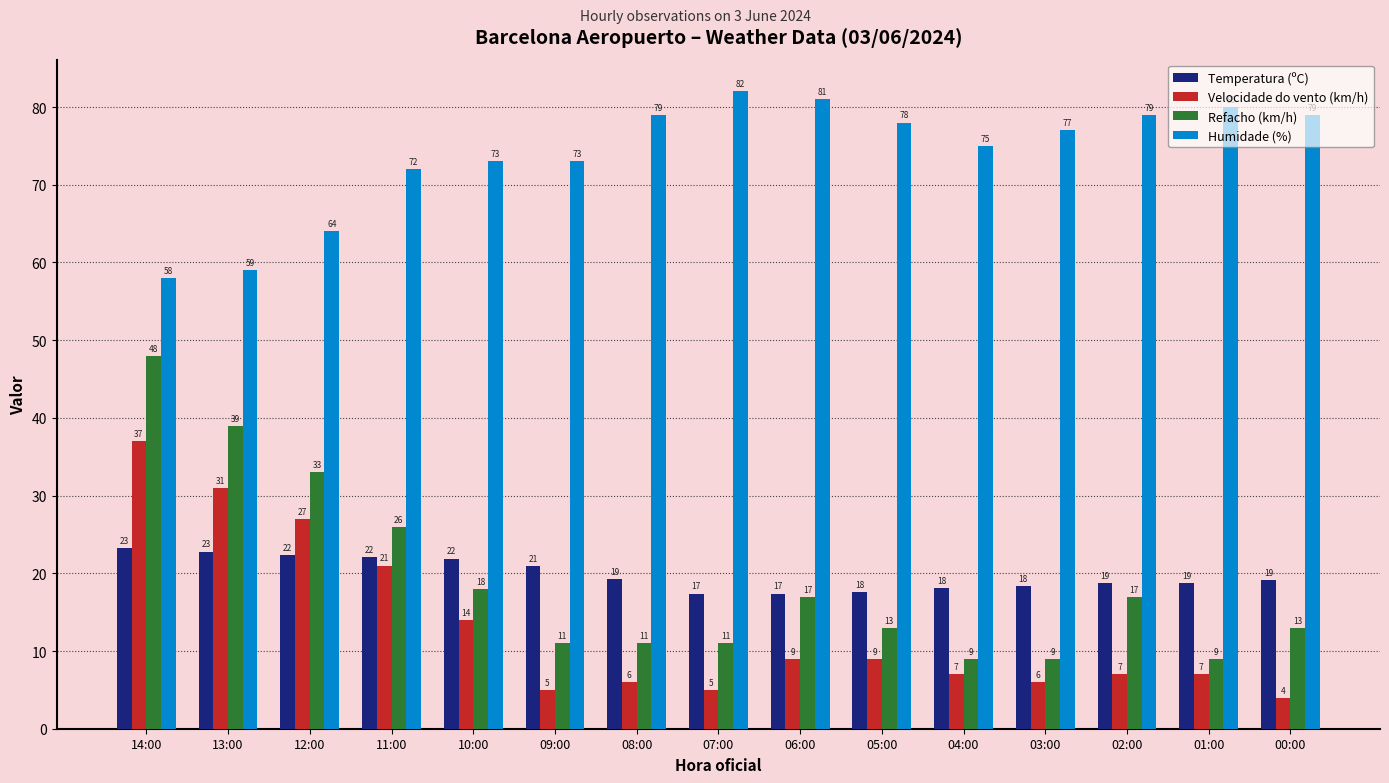

Where does the Refacho (km/h) series first go above 13?

14:00